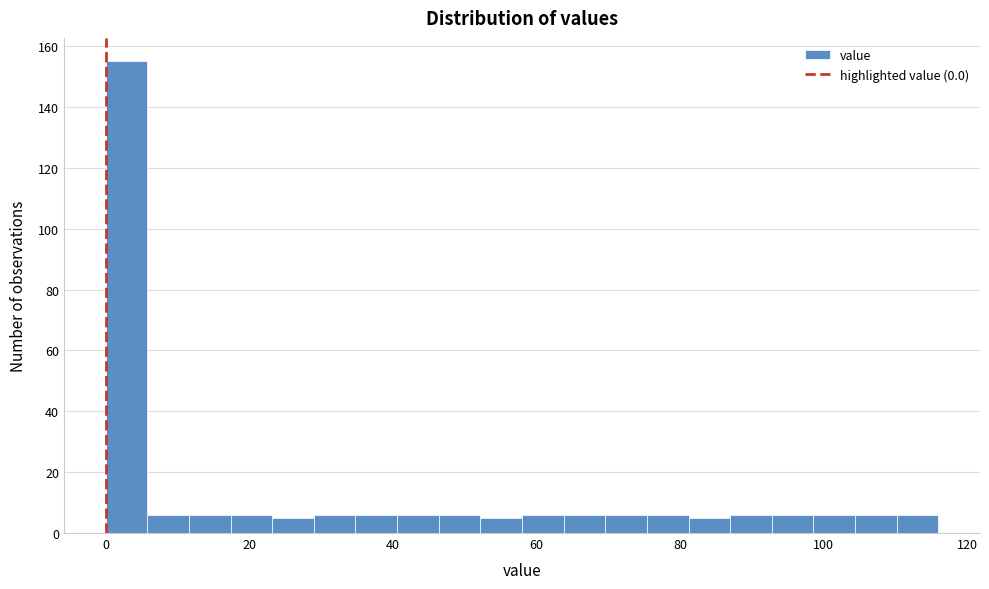

Read against the x-axis, roughly where is the centre of the tallest bar?

2